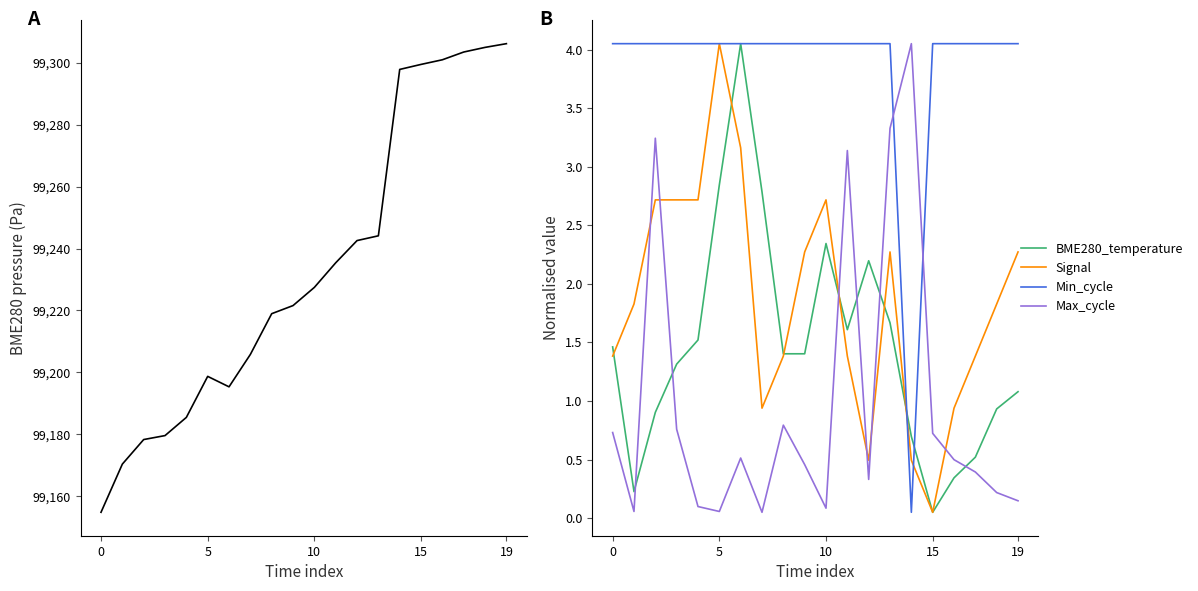

True or false: BME280_temperature and Max_cycle cross at least once.

True